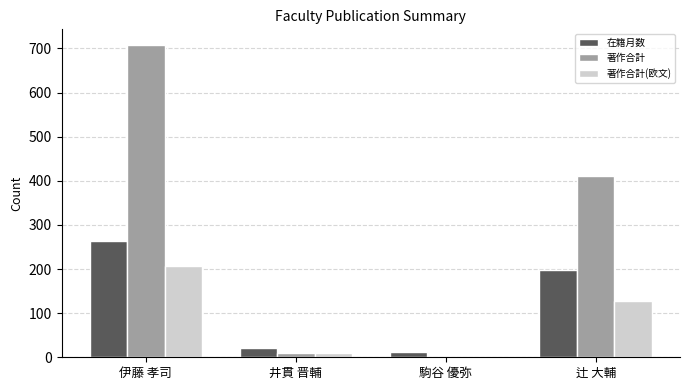

At which label is 著作合計 closest to 354?

辻 大輔